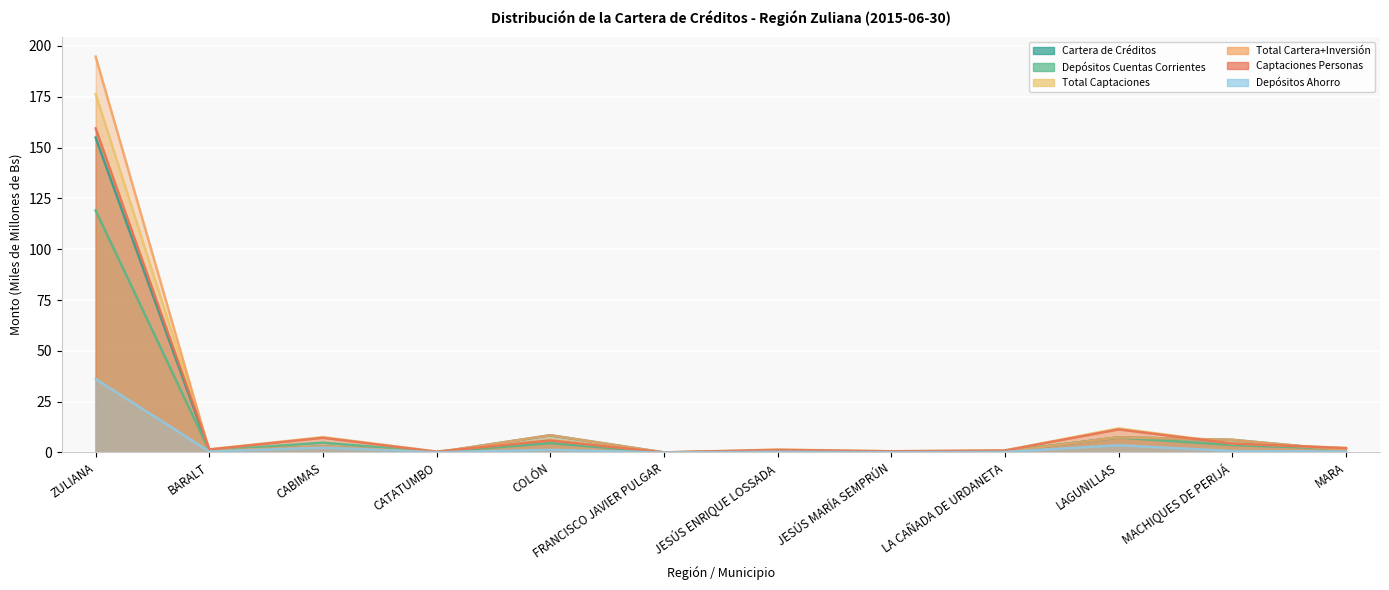

How many positive values does the Total Captaciones series have?

11